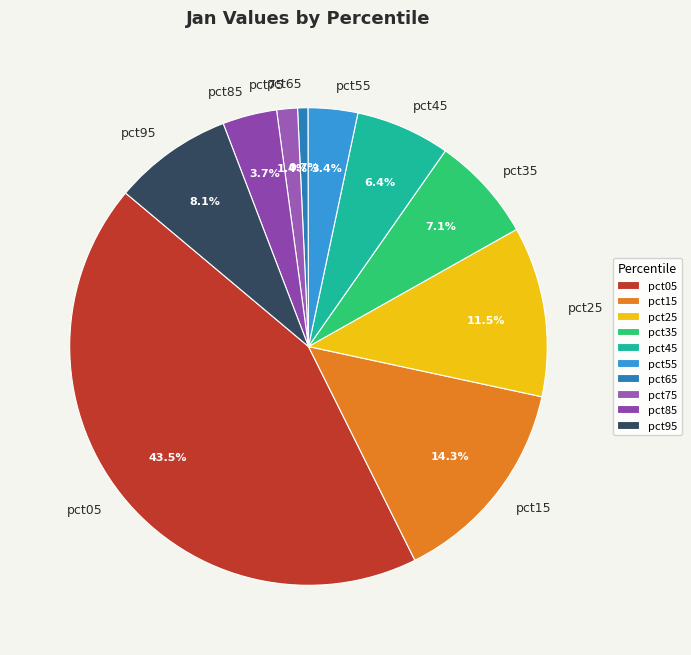

The pct85 slice represents 4% of the pie. True or false?

True